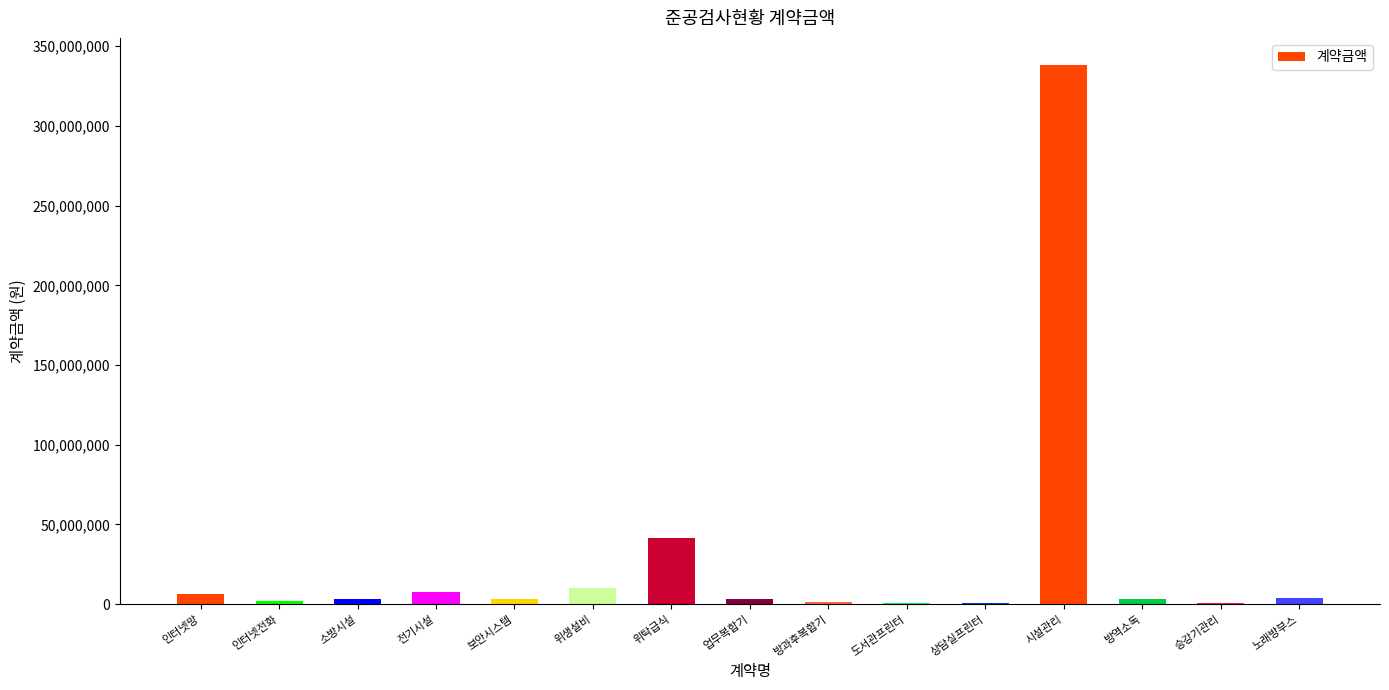

Which label corresponds to the largest value in the chart?

시설관리